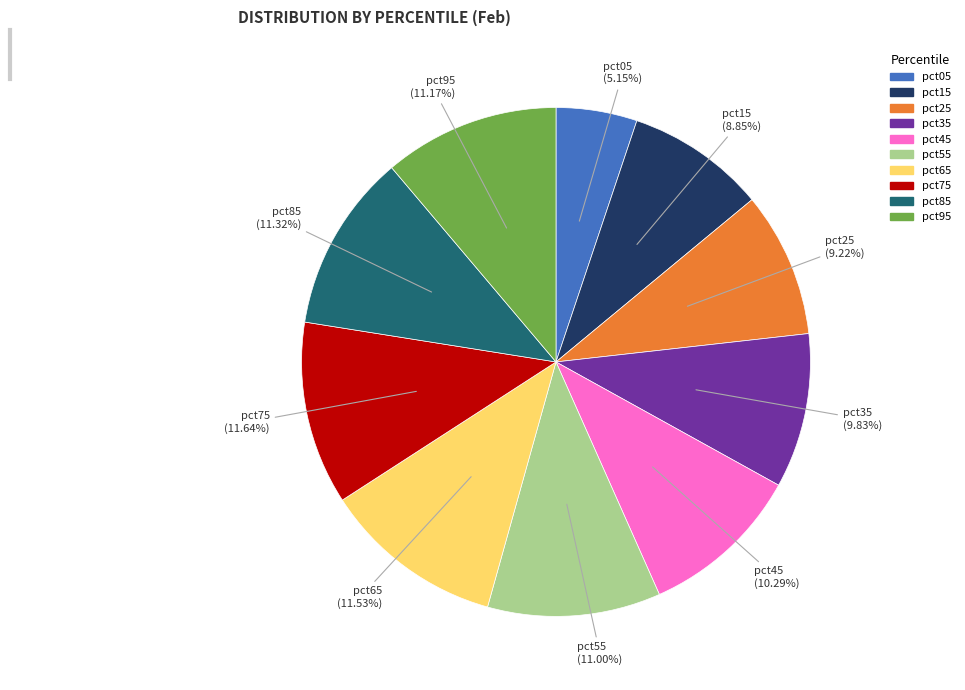

What percentage is the pct55 slice, to the nearest percent?

11%